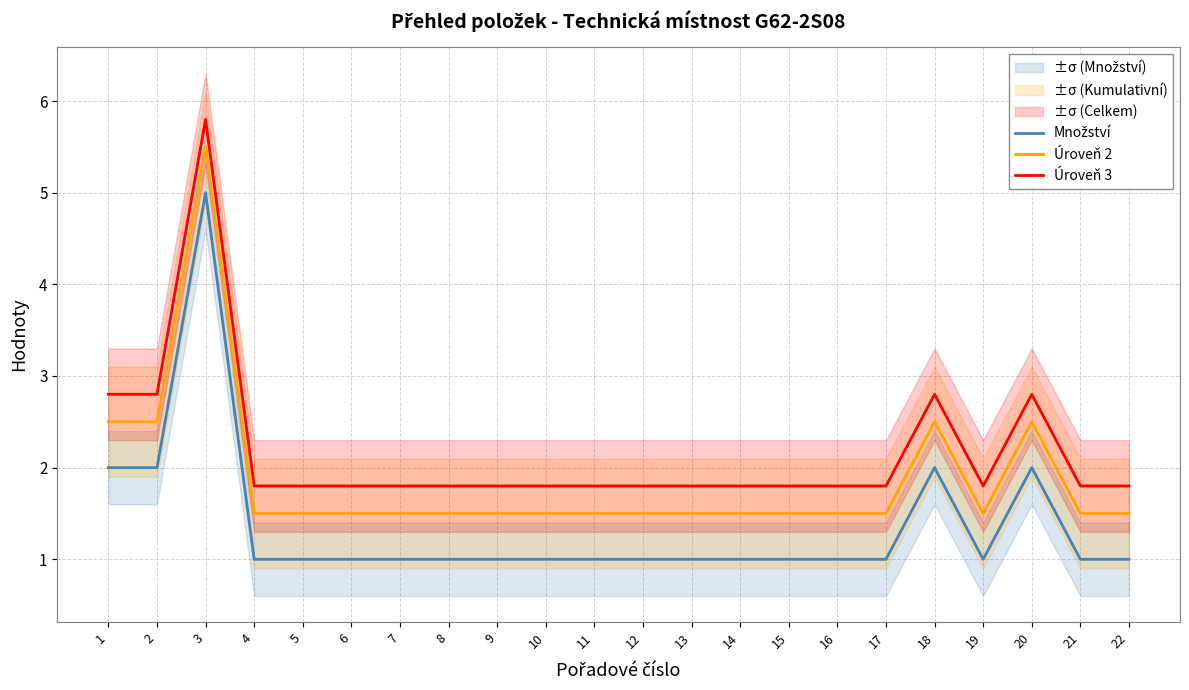

What is the minimum value shown in the chart?

1.0